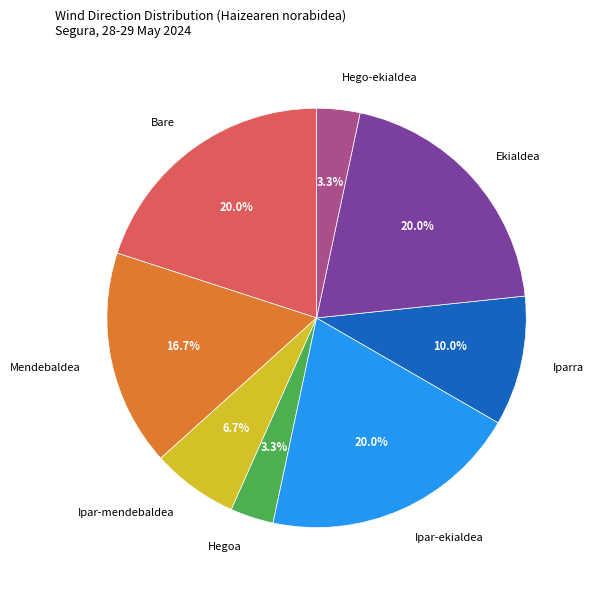

To the nearest percent, what is the difference between the largest and smallest slice percentages?

17%